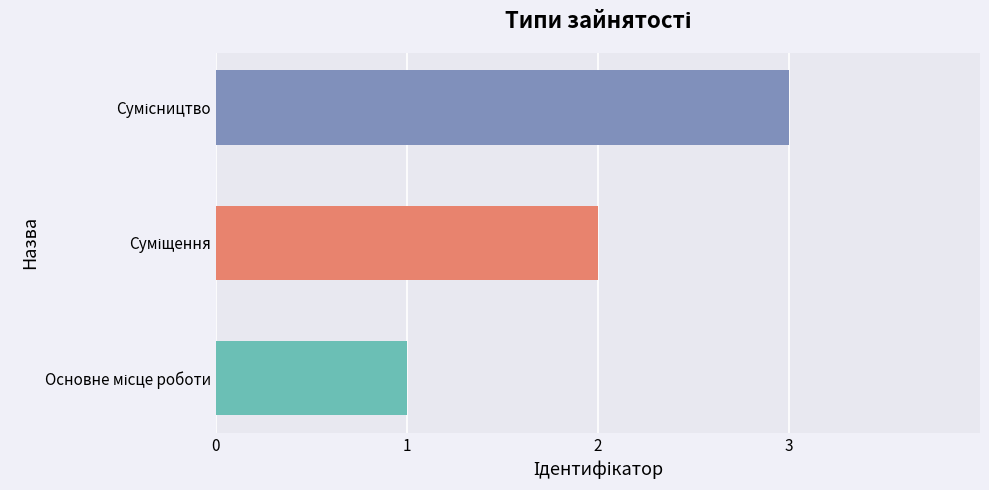

What is the sum of all values?

6